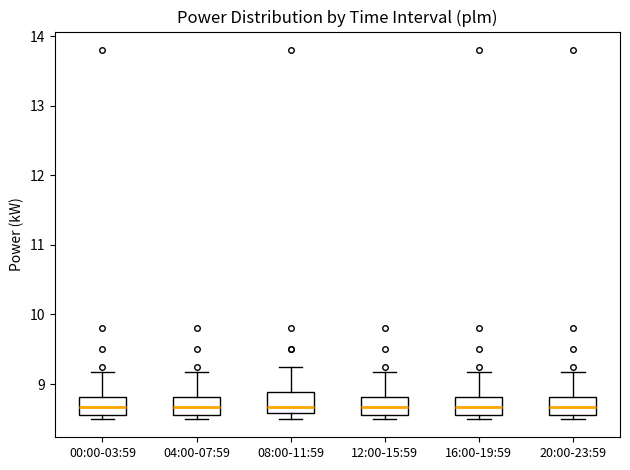

Reading left to right, read every box against the y-axis: the position of its median line, the range the box covers, and the ends of its whiskers. The values are not printed on the chart, so give them approximately, as read against the axis.

00:00-03:59: median 8.7, box 8.6 to 8.8, whiskers 8.5 to 9.2
04:00-07:59: median 8.7, box 8.6 to 8.8, whiskers 8.5 to 9.2
08:00-11:59: median 8.7, box 8.6 to 8.9, whiskers 8.5 to 9.2
12:00-15:59: median 8.7, box 8.6 to 8.8, whiskers 8.5 to 9.2
16:00-19:59: median 8.7, box 8.6 to 8.8, whiskers 8.5 to 9.2
20:00-23:59: median 8.7, box 8.6 to 8.8, whiskers 8.5 to 9.2